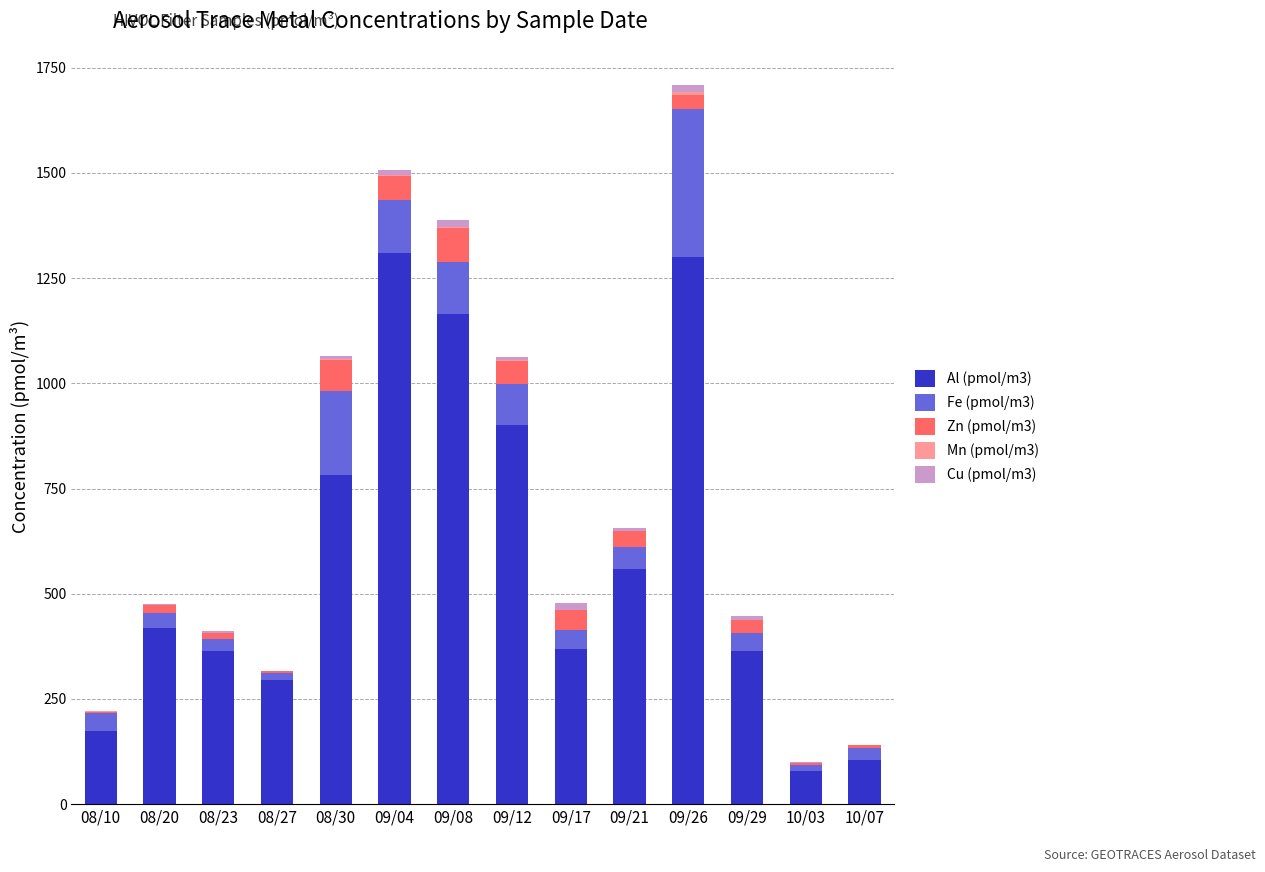

Are the bars horizontal?

No